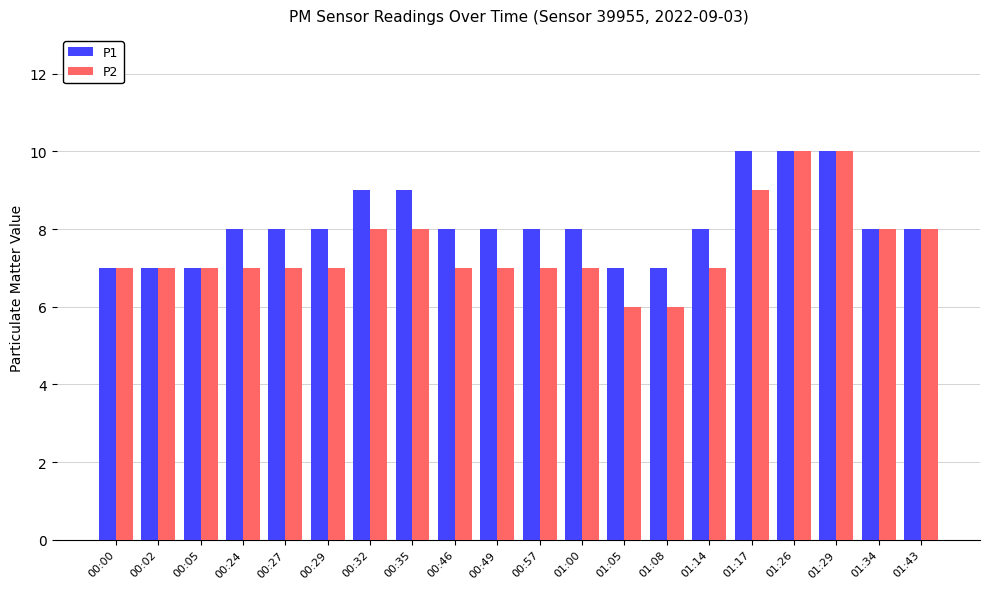

How many categories are shown in the chart?

20